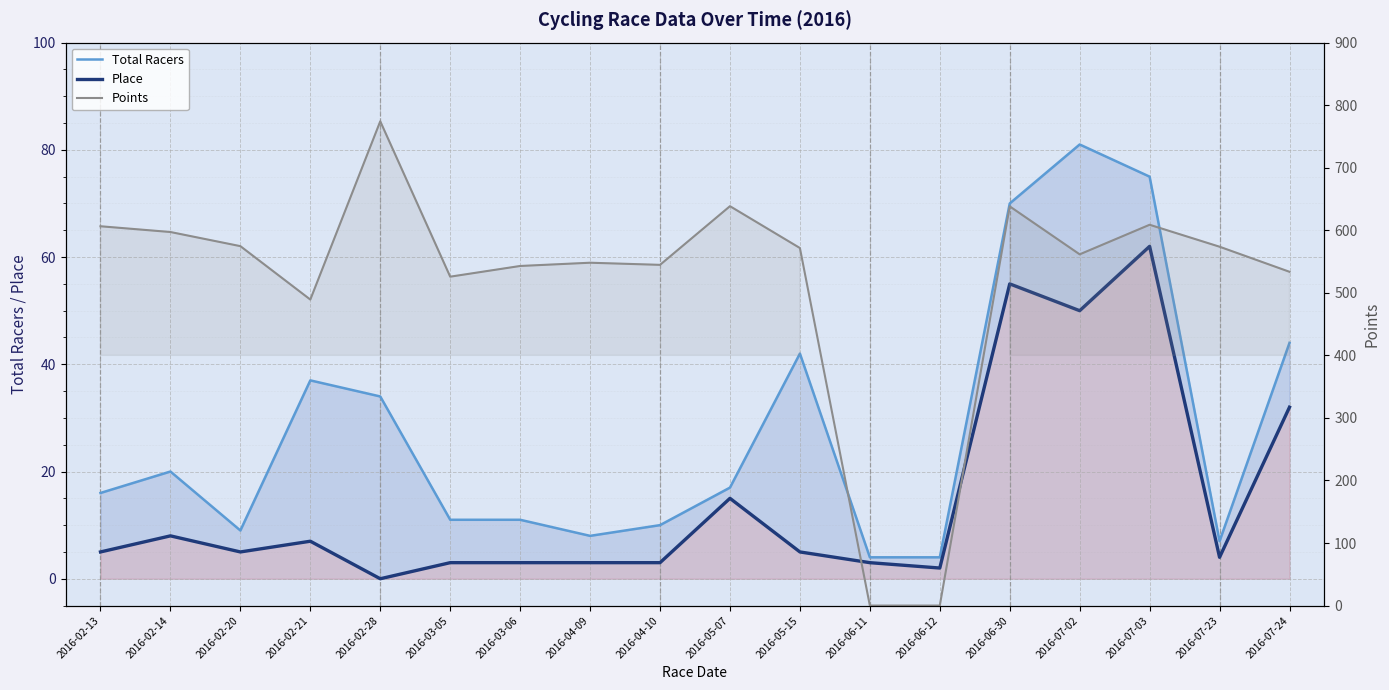

What is the spread (max minus min) of values at 2016-07-24?

501.6